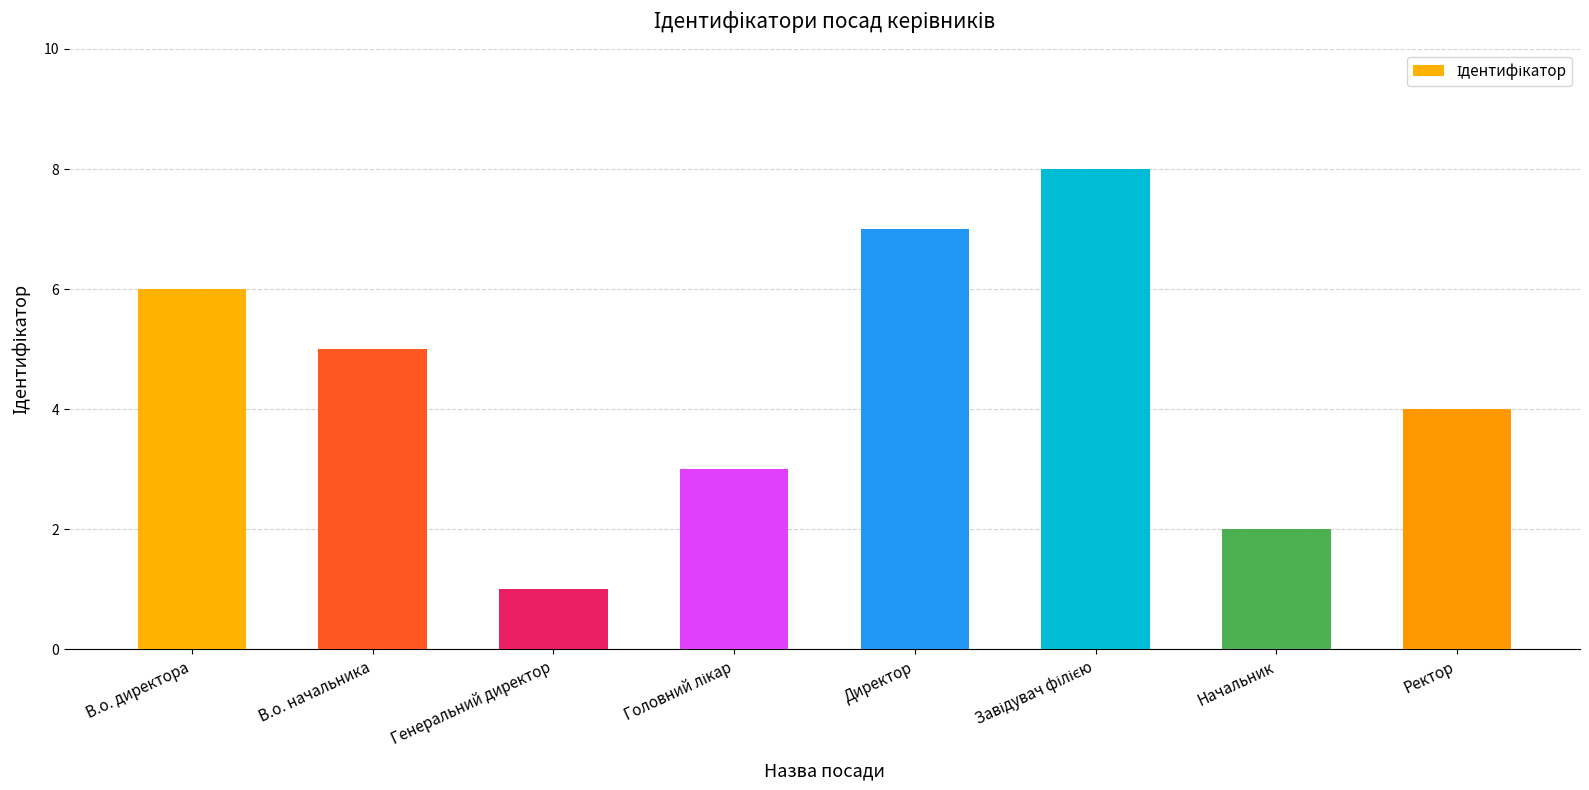

What is the sum of all values?

36